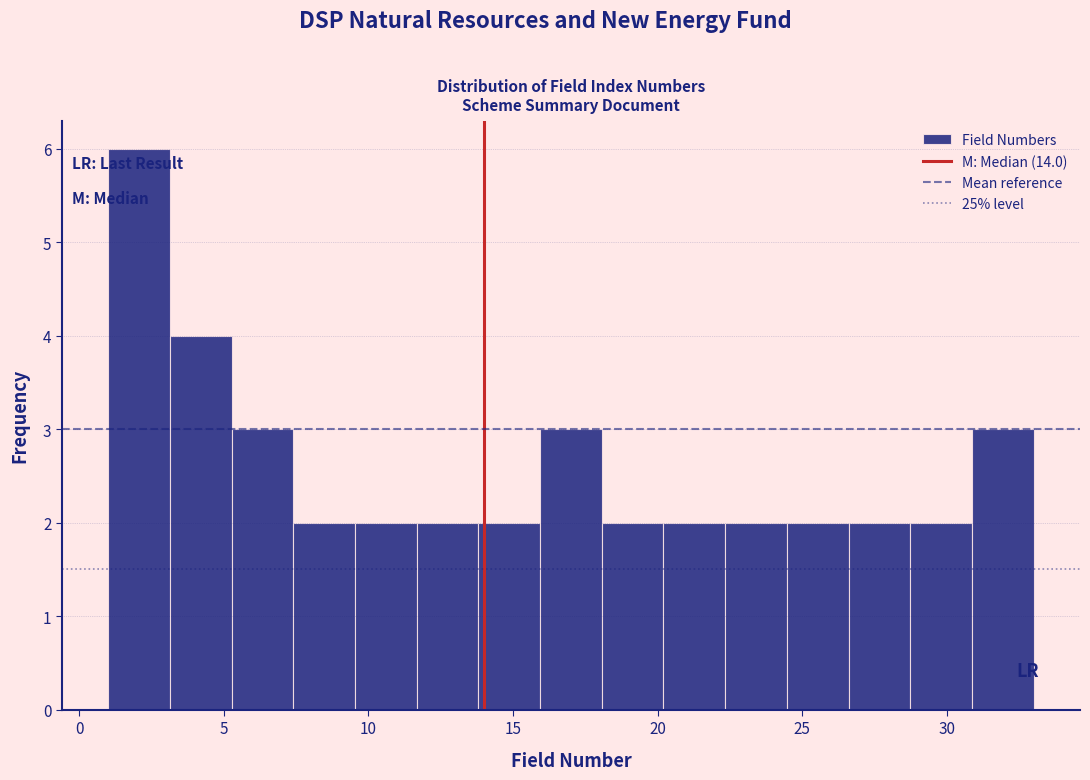

Reading left to right, transcribe this chart: for each bar, give the range it covers on the x-axis and its height. Neither the bar edges nor the heights are printed on the chart, so give them approximately, as read against the axes.

1.0 to 3.0: 6
3.0 to 5.5: 4
5.5 to 7.5: 3
7.5 to 9.5: 2
9.5 to 11.5: 2
11.5 to 14.0: 2
14.0 to 16.0: 2
16.0 to 18.0: 3
18.0 to 20.0: 2
20.0 to 22.5: 2
22.5 to 24.5: 2
24.5 to 26.5: 2
26.5 to 28.5: 2
28.5 to 31.0: 2
31.0 to 33.0: 3